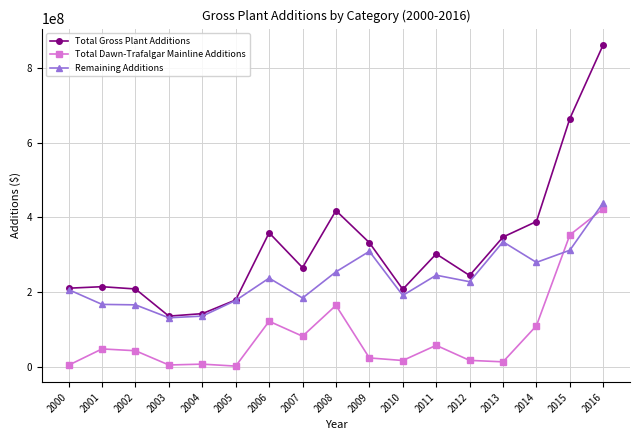

Which series changed the most between 2008 and 2011?

Total Gross Plant Additions